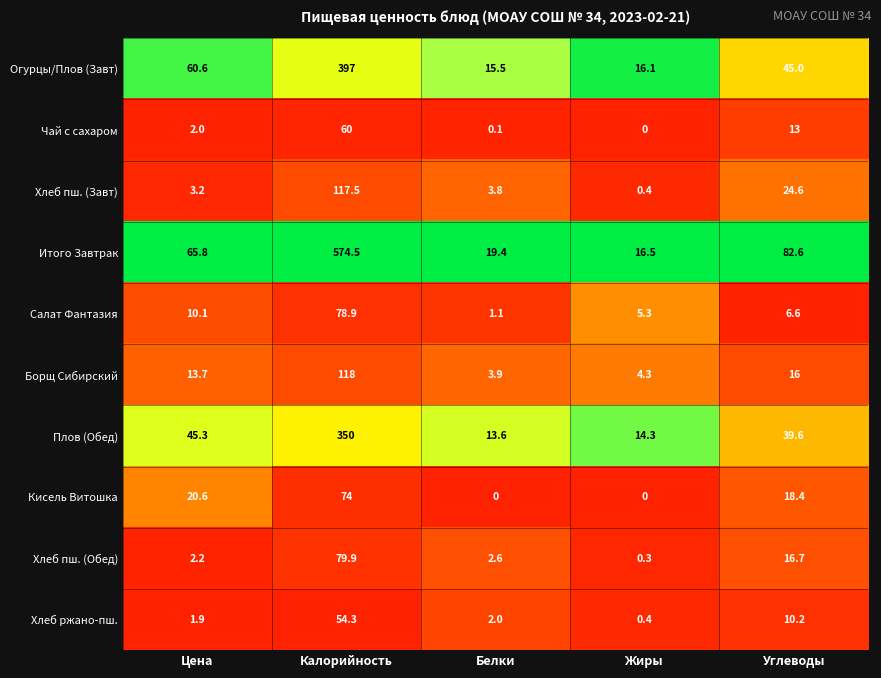

True or false: Хлеб пш. (Обед) has a value of 0.8 at Белки.

False